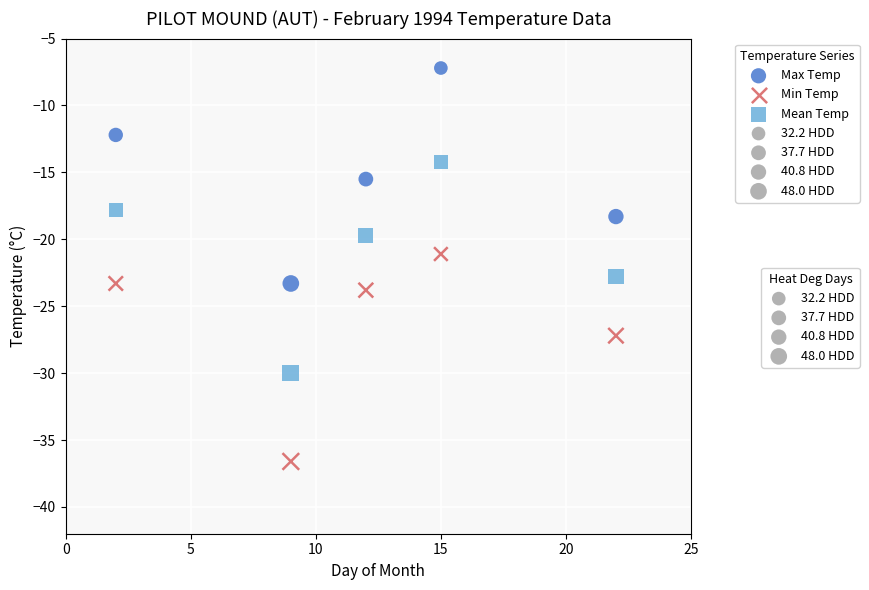

Across all data points, what is the range of X values (max minus min)?

20.0